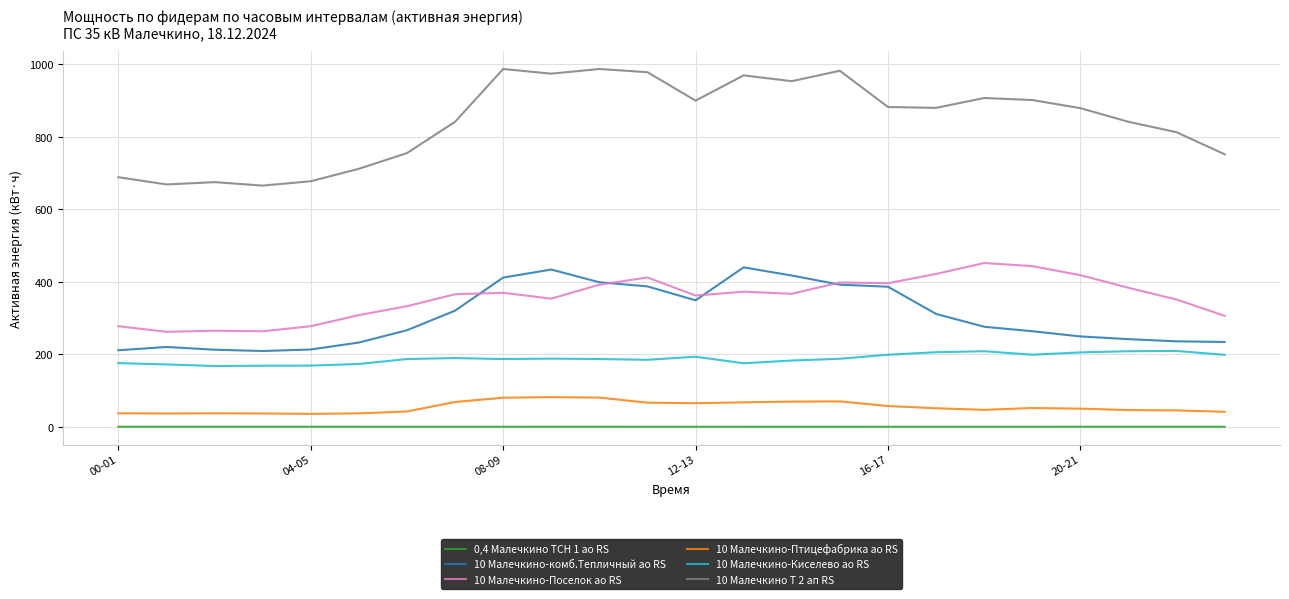

Which series has the widest spread of values?

10 Малечкино Т 2 ап RS